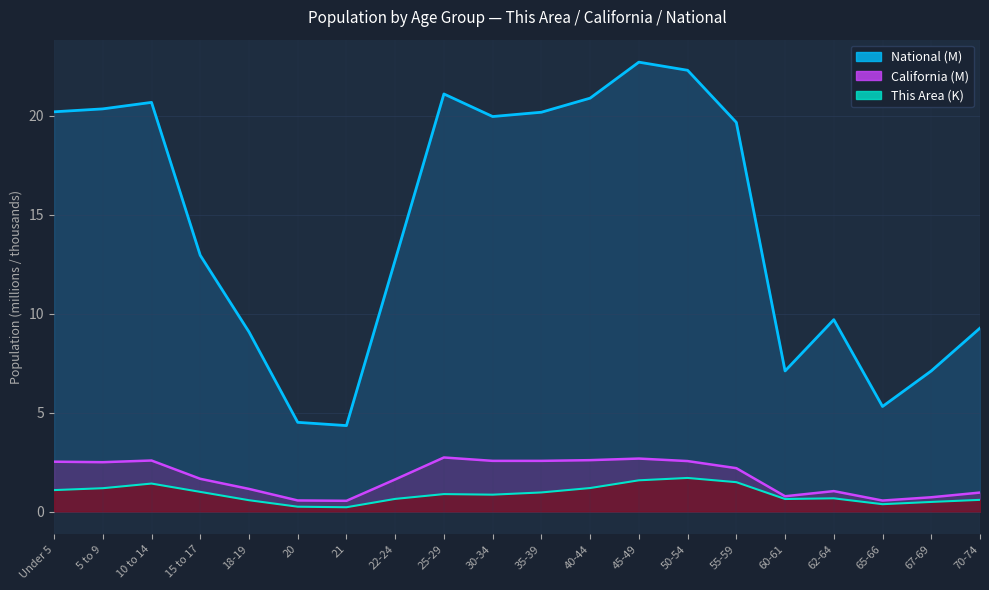

Reading left to right, what are all the values shown in this chart?

This Area: 1.1	1.2	1.4	1.0	0.6	0.3	0.2	0.7	0.9	0.9	1.0	1.2	1.6	1.7	1.5	0.6	0.7	0.4	0.5	0.6
California: 2.5	2.5	2.6	1.7	1.2	0.6	0.6	1.6	2.7	2.6	2.6	2.6	2.7	2.6	2.2	0.8	1.0	0.6	0.7	1.0
National: 20.2	20.3	20.7	13.0	9.1	4.5	4.4	12.7	21.1	20.0	20.2	20.9	22.7	22.3	19.7	7.1	9.7	5.3	7.1	9.3